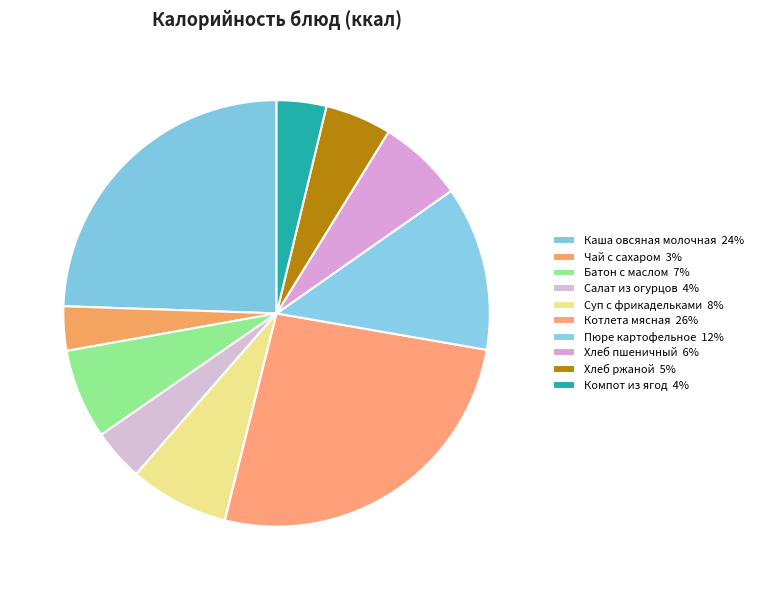

Count the number of slices in the pie.

10